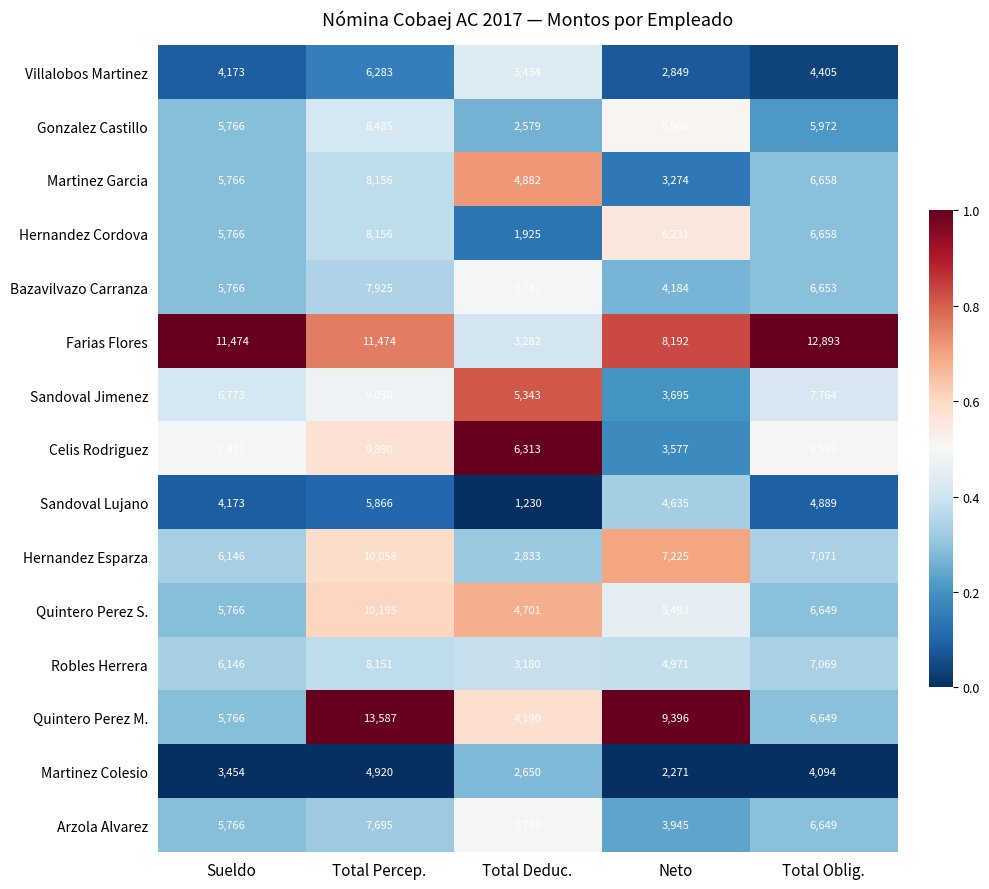

The Sandoval Jimenez series shows 1559 at Sueldo. True or false?

False